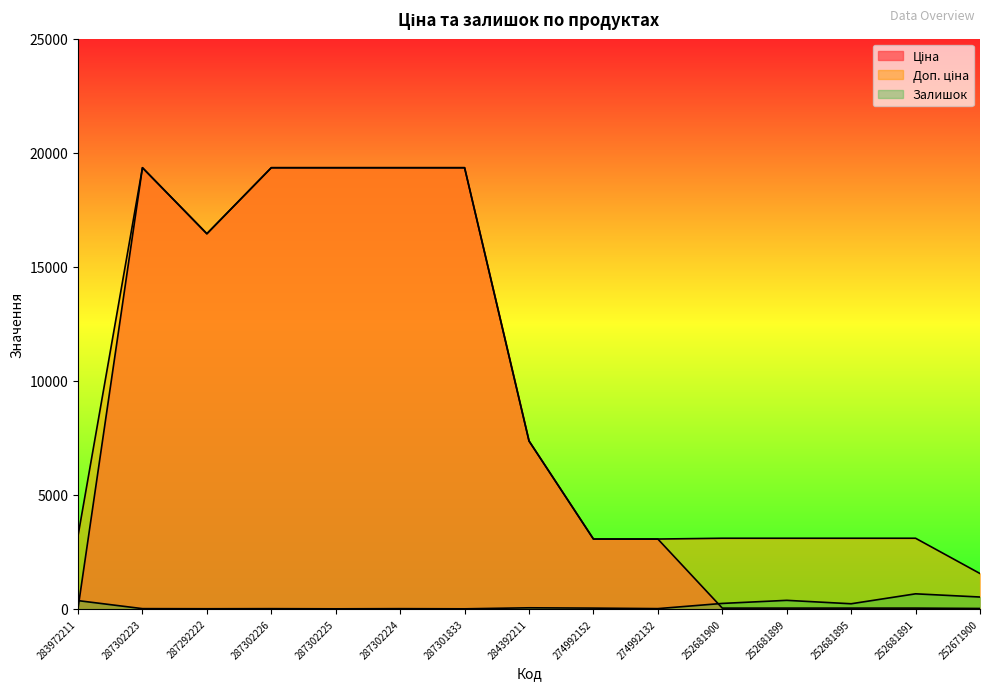

Rank the series at 287292222 from highest to lowest value.

Ціна, Доп. ціна, Залишок